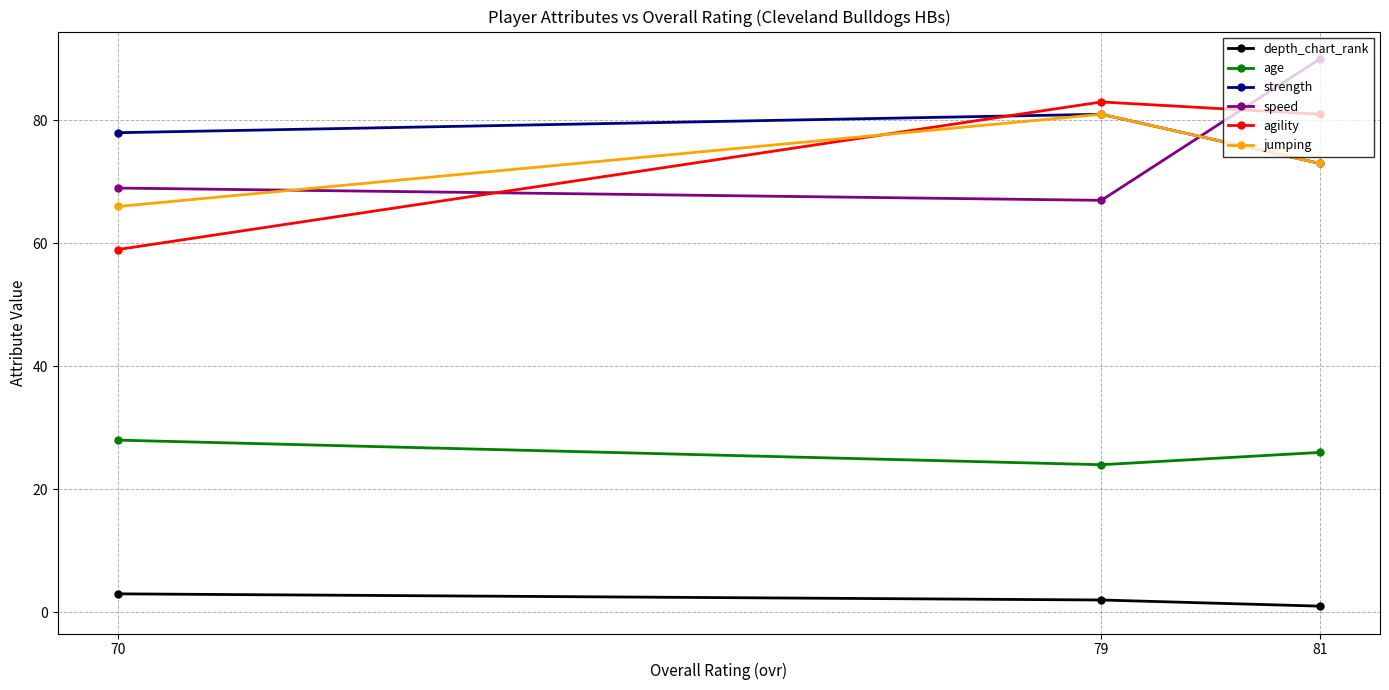

The agility series shows 134 at 79. True or false?

False